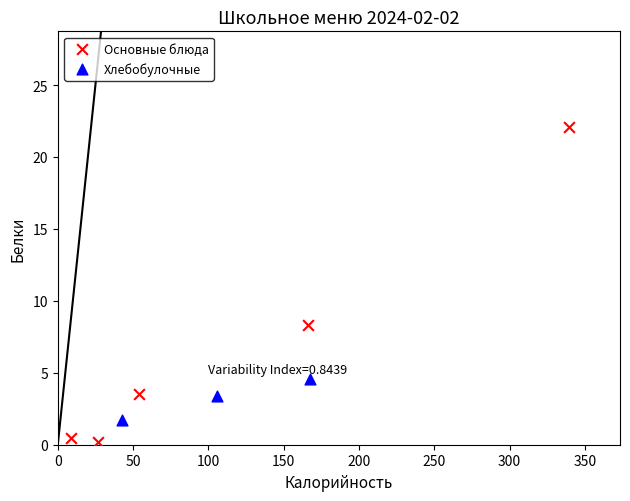

Which series contains the lowest Y value?

Основные блюда